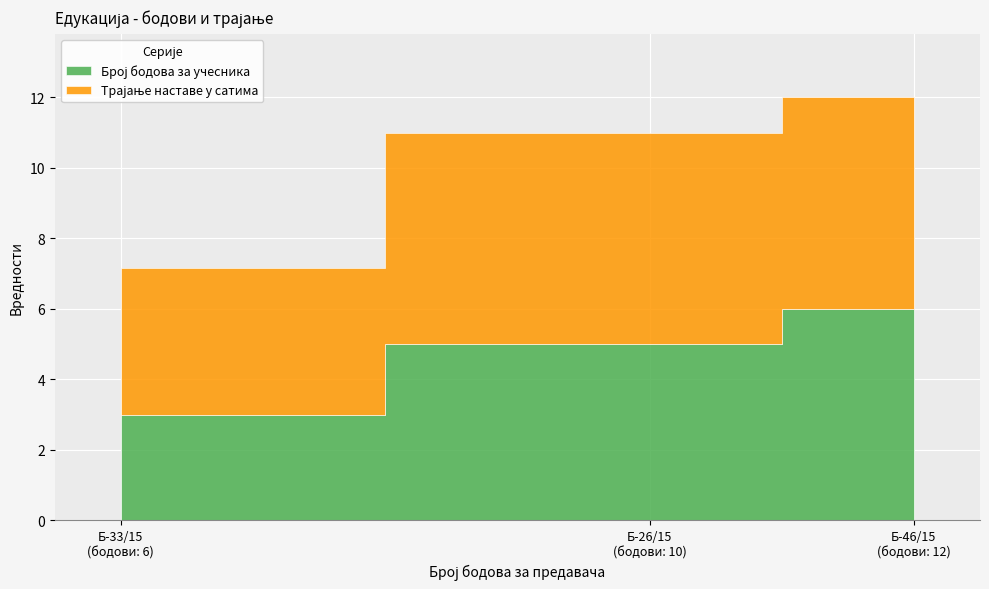

The value of Трајање наставе у сатима at Б-46/15 is 8.0. True or false?

False